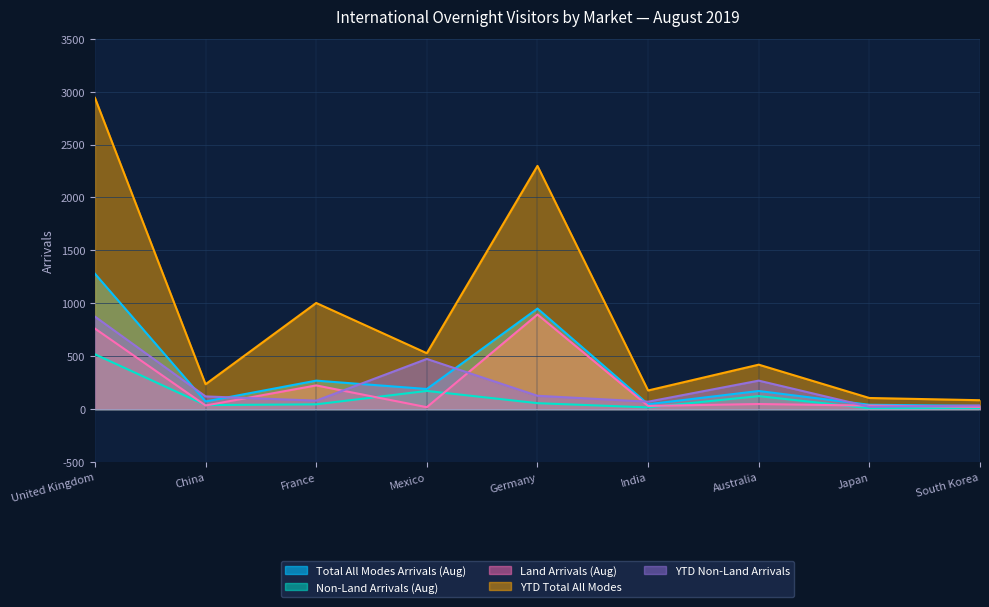

At India, list the series in order from largest to smallest.

YTD Total All Modes, YTD Non-Land Arrivals, Total All Modes Arrivals (Aug), Land Arrivals (Aug), Non-Land Arrivals (Aug)